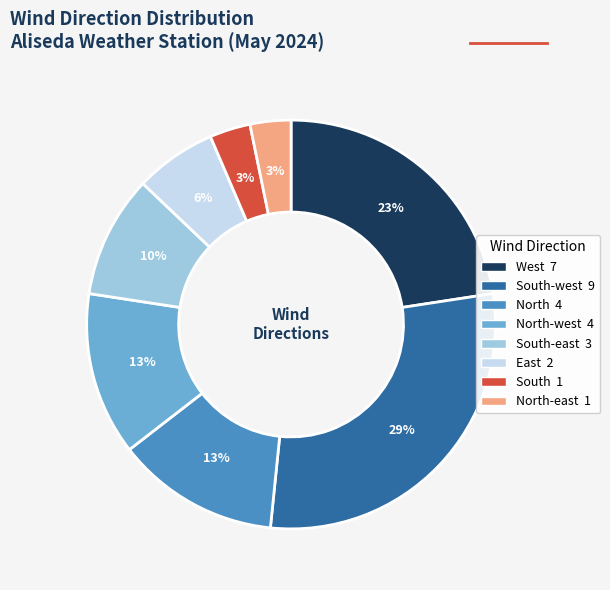

To the nearest percent, what is the average slice percentage?

12%